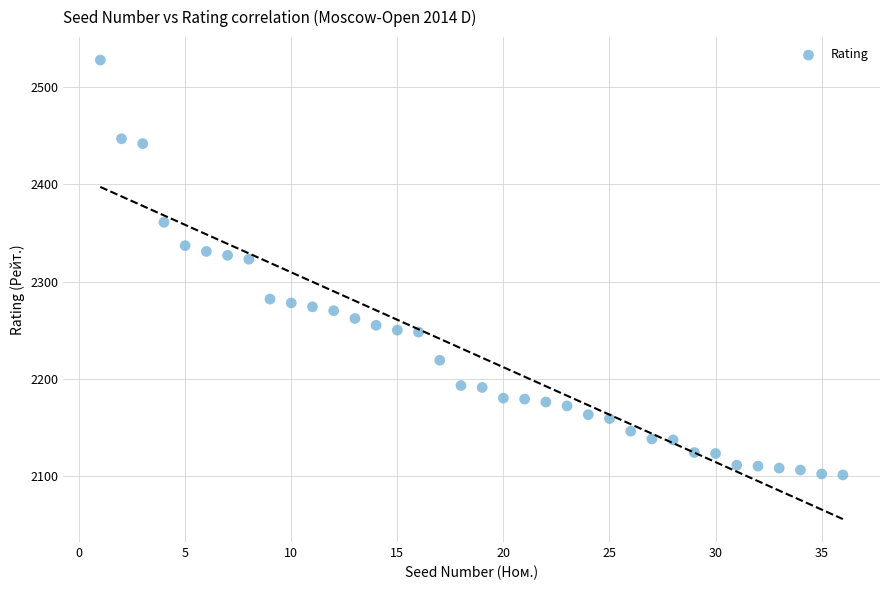

What is the range of X values (max minus min)?

35